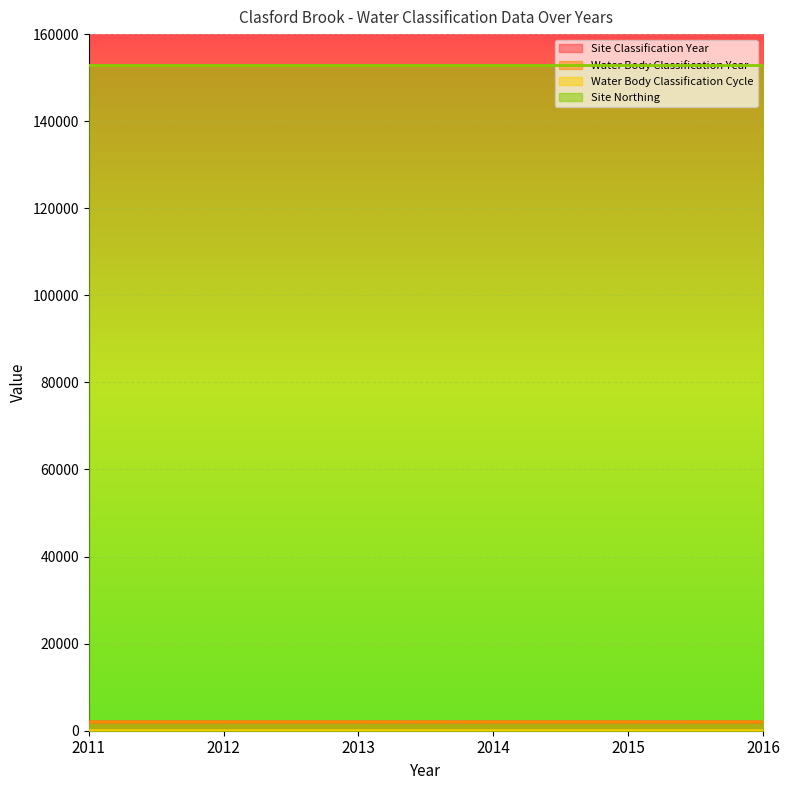

At which category does the chart reach its peak across all series?

2014